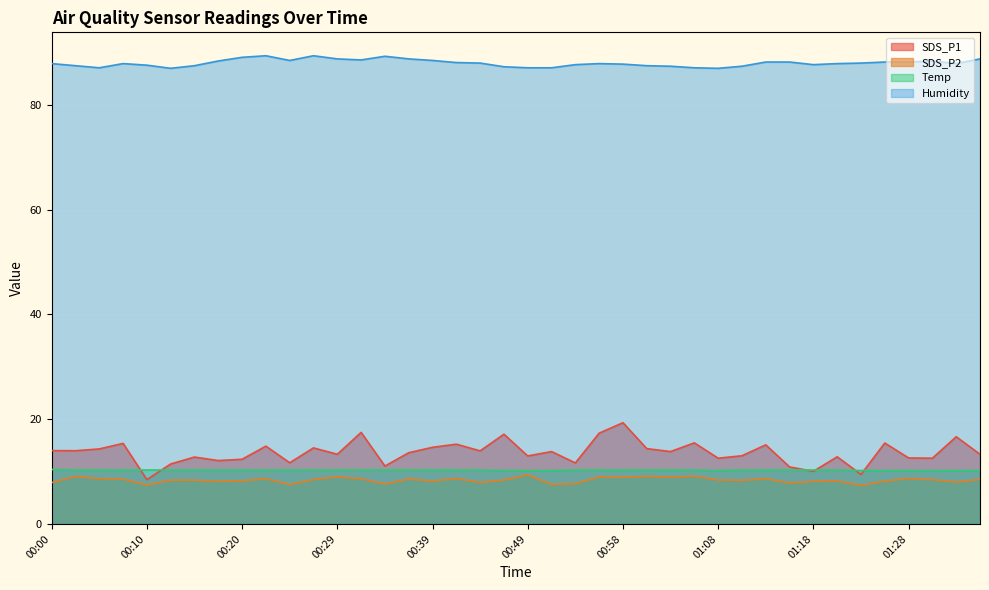

At 00:07, list the series in order from smallest to largest.

SDS_P2, Temp, SDS_P1, Humidity